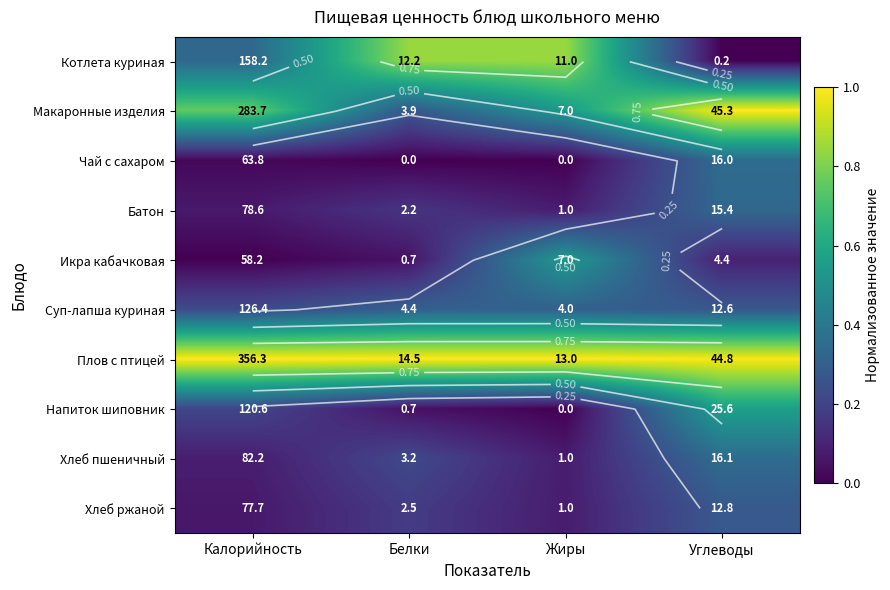

How many data points in Напиток шиповник are above 0?

3